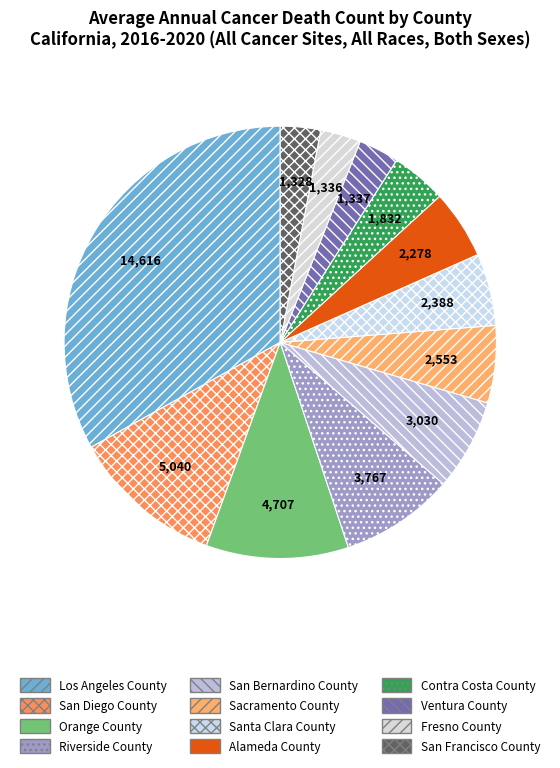

Which has a higher value, San Francisco County or Sacramento County?

Sacramento County